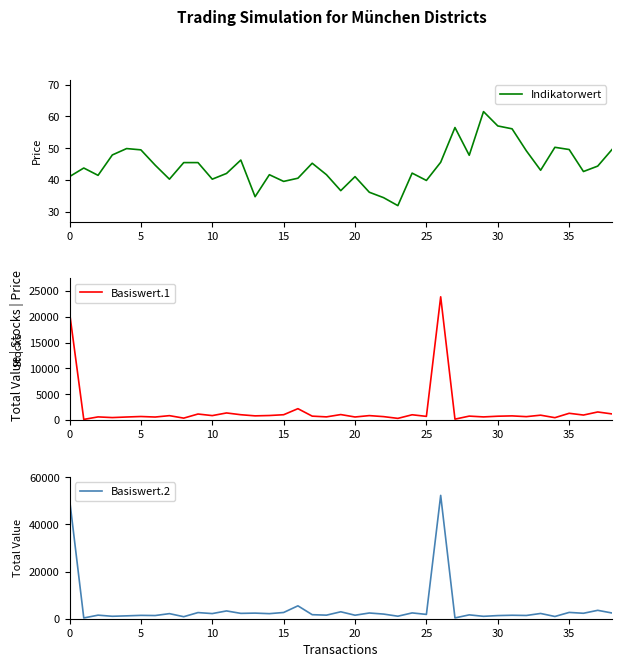

True or false: Indikatorwert has a value of 19.1 at 15.

False